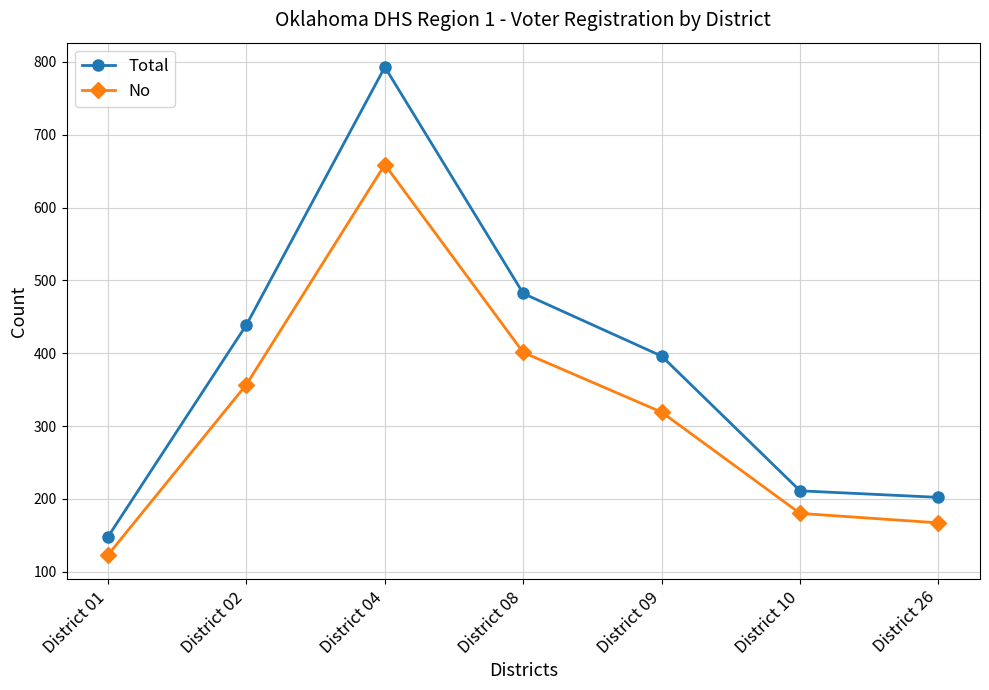

What is the difference between the No values at District 10 and District 08?

221